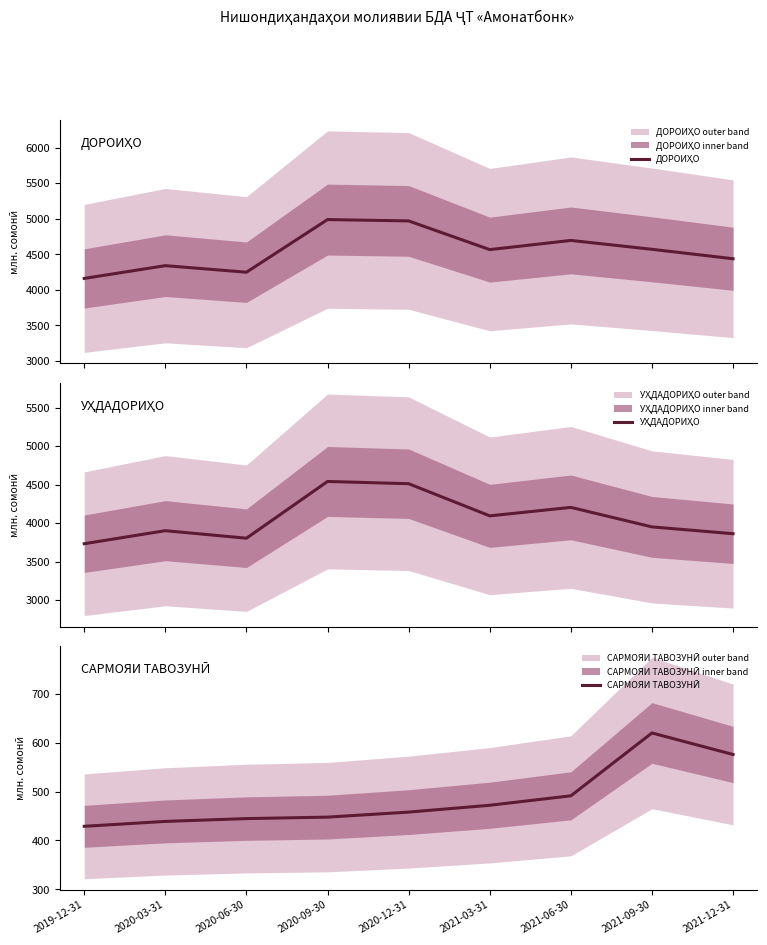

True or false: УҲДАДОРИҲО and ДОРОИҲО cross at least once.

False